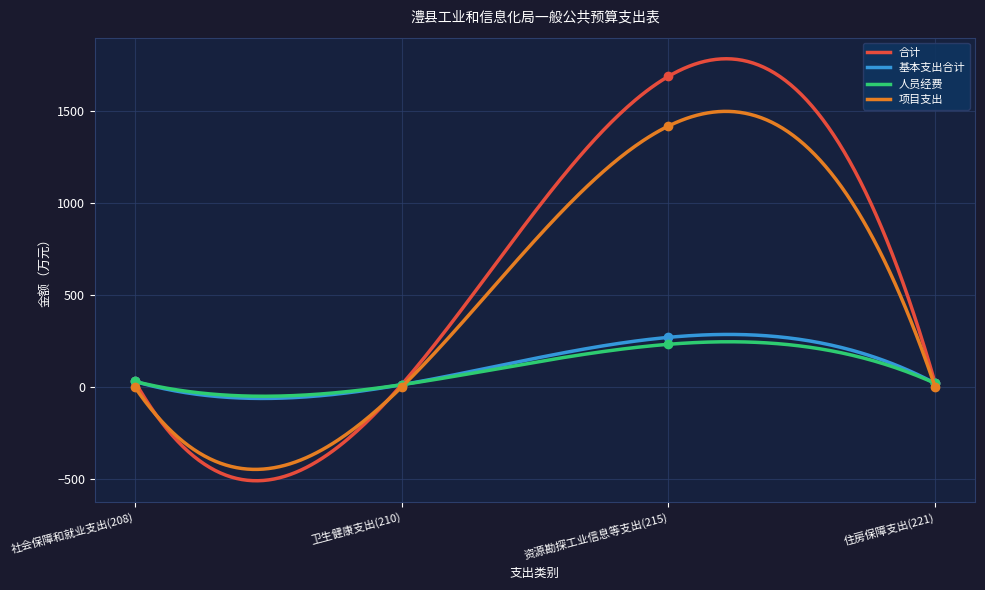

What is the label of the 2nd point from the left?

卫生健康支出(210)